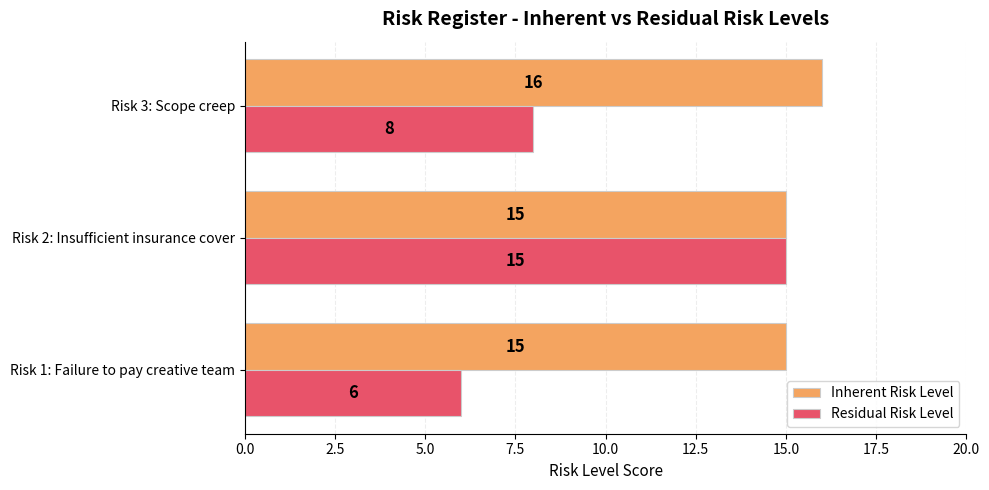

List the series in order of their overall mean, lowest first.

Residual Risk Level, Inherent Risk Level